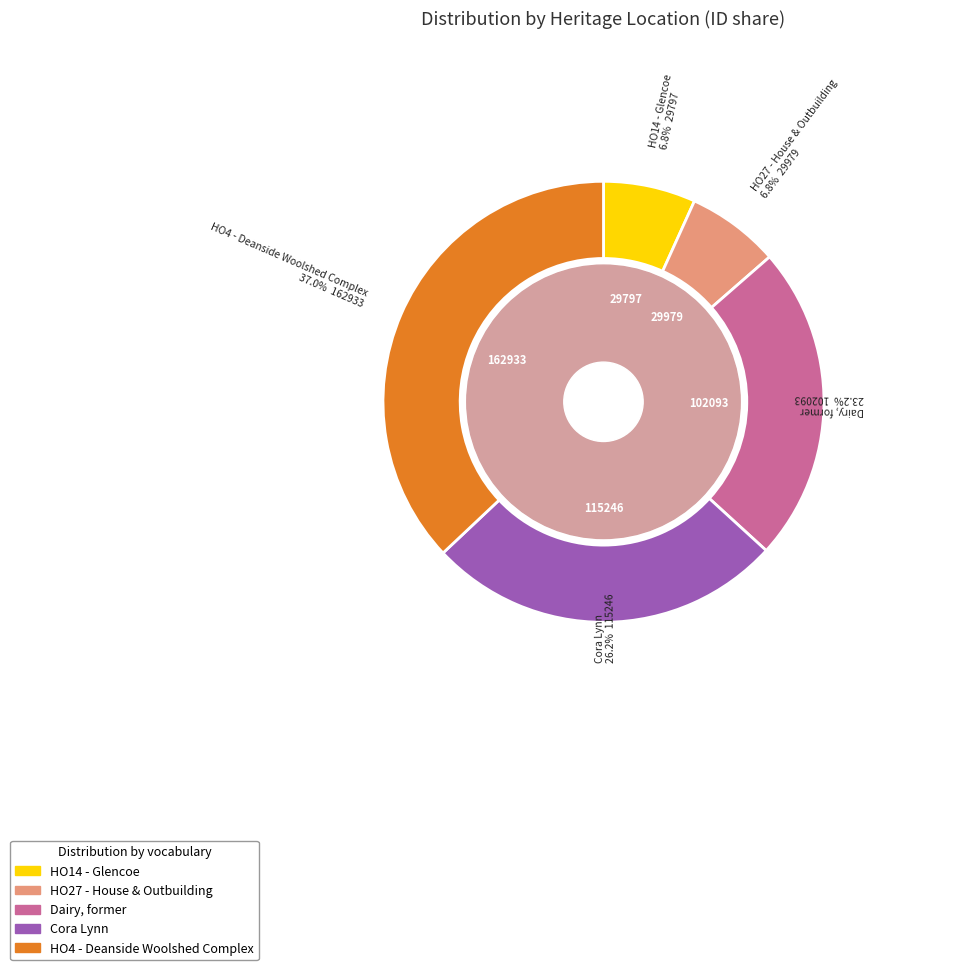

What is the largest slice in the pie chart?

HO4 - Deanside Woolshed Complex